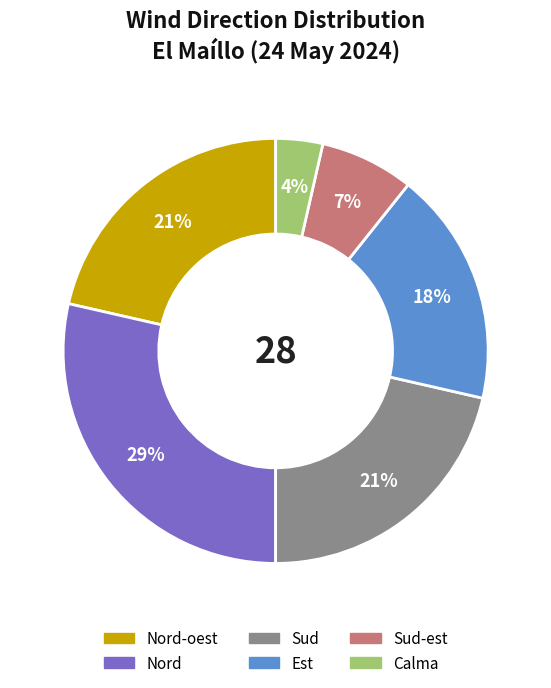

To the nearest percent, what is the difference between the largest and smallest slice percentages?

25%